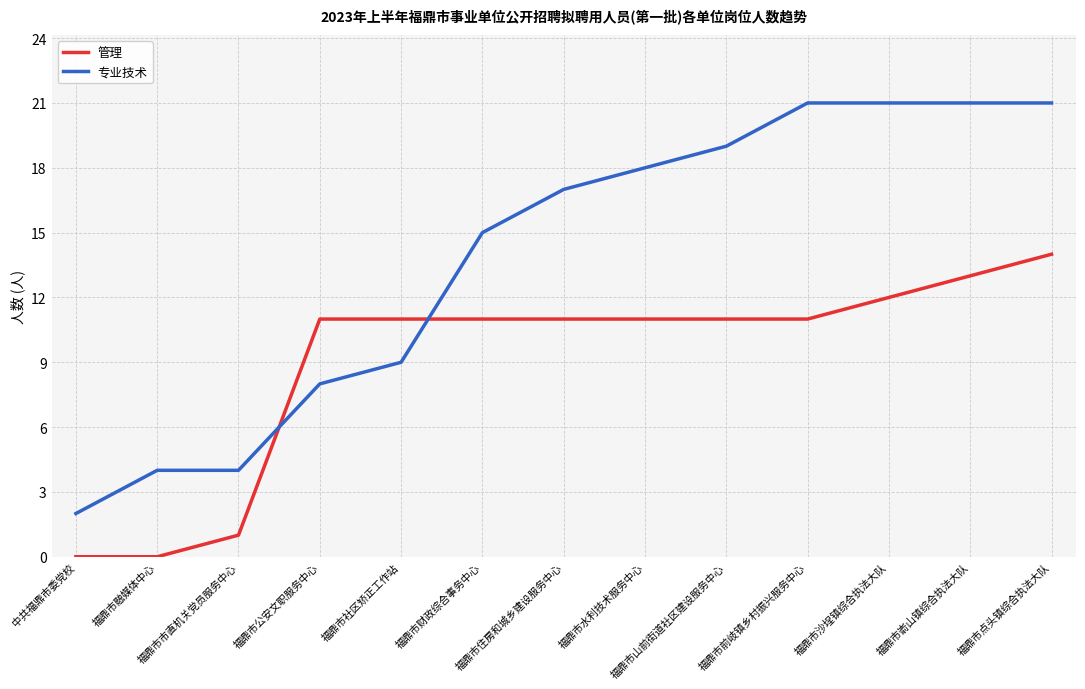

What is the difference between the second highest and second lowest values in the 专业技术 series?

17